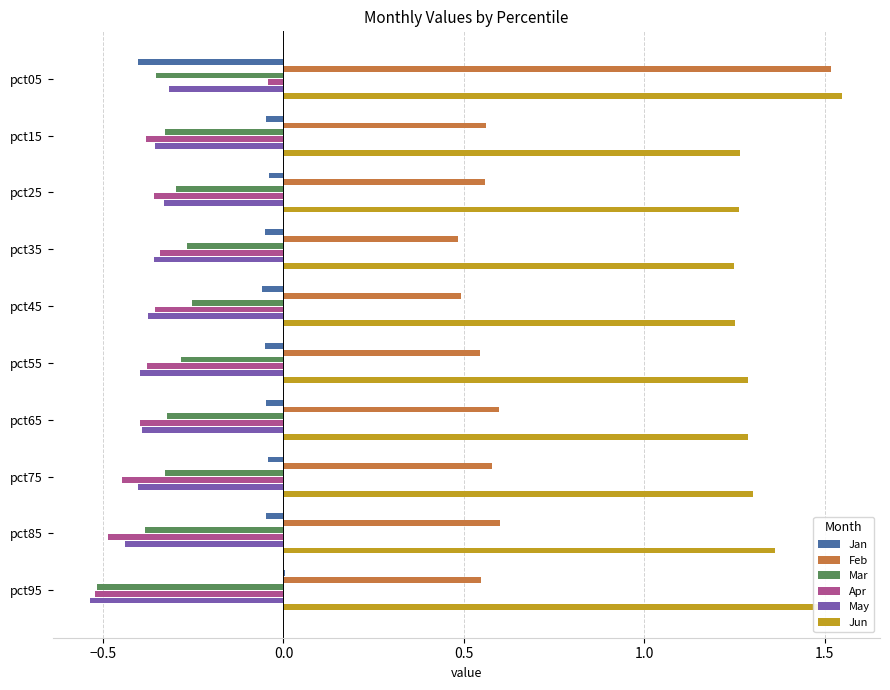

What is the sum of all May values?

-3.9